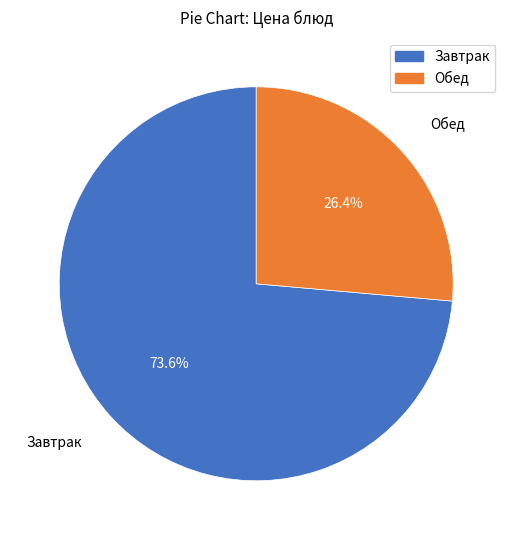

Does any single category account for the majority?

Yes